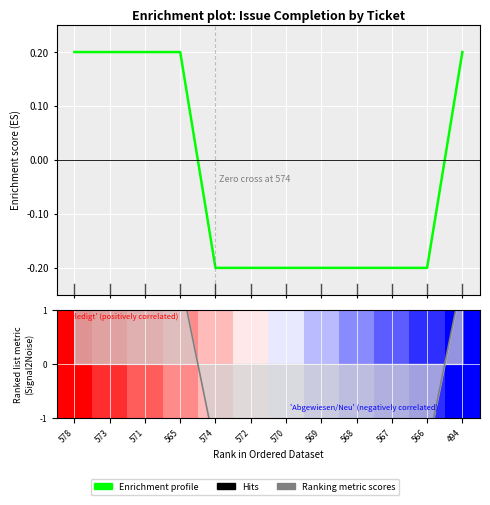

Which category has the lowest value across all series?

574